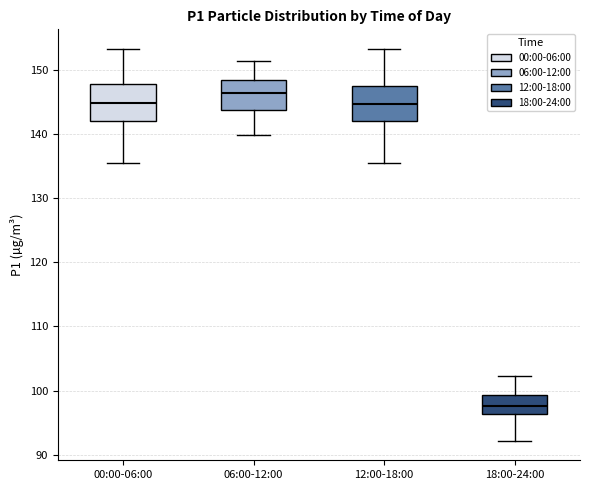

Reading left to right, transcribe this box plot: for each box, give where its median line is, the range the box spans, and where its two whiskers end, as read against the y-axis. The values are not printed on the chart, so give them approximately, as read against the axis.

00:00-06:00: median 145, box 142 to 148, whiskers 135 to 153
06:00-12:00: median 146, box 144 to 148, whiskers 140 to 151
12:00-18:00: median 145, box 142 to 148, whiskers 135 to 153
18:00-24:00: median 98, box 96 to 99, whiskers 92 to 102